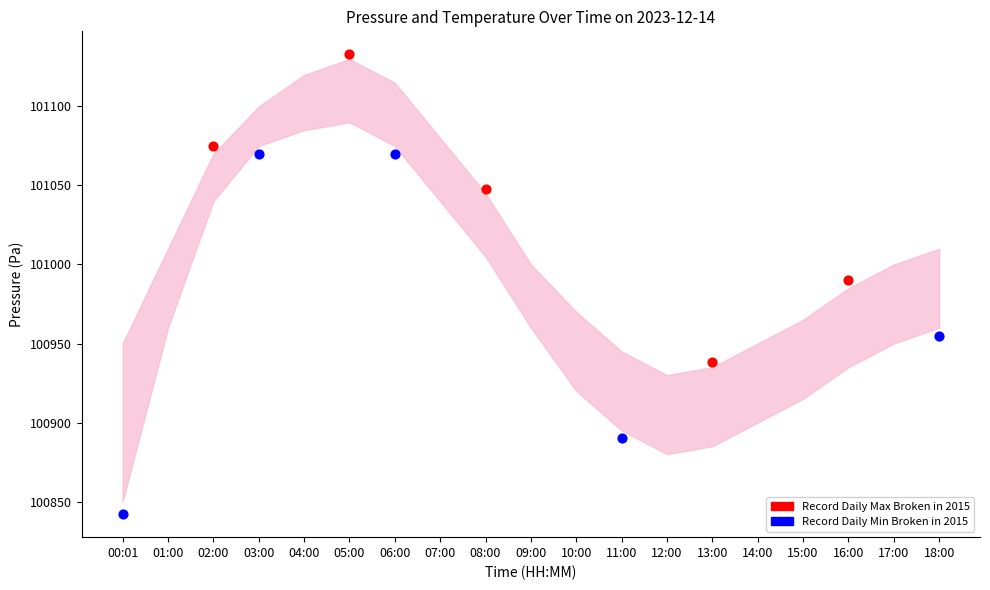

Which series has the widest spread of Y values?

Record Daily Min Broken in 2015